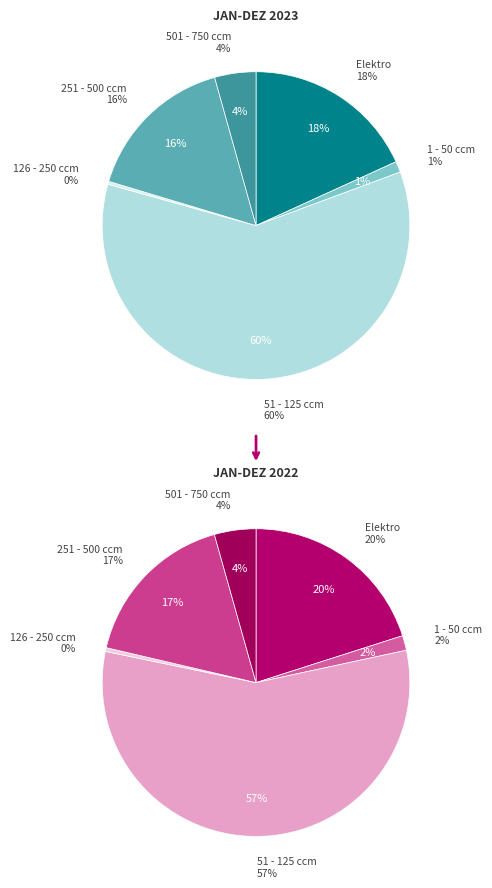

True or false: 5 accounts for 1% of the total.

False